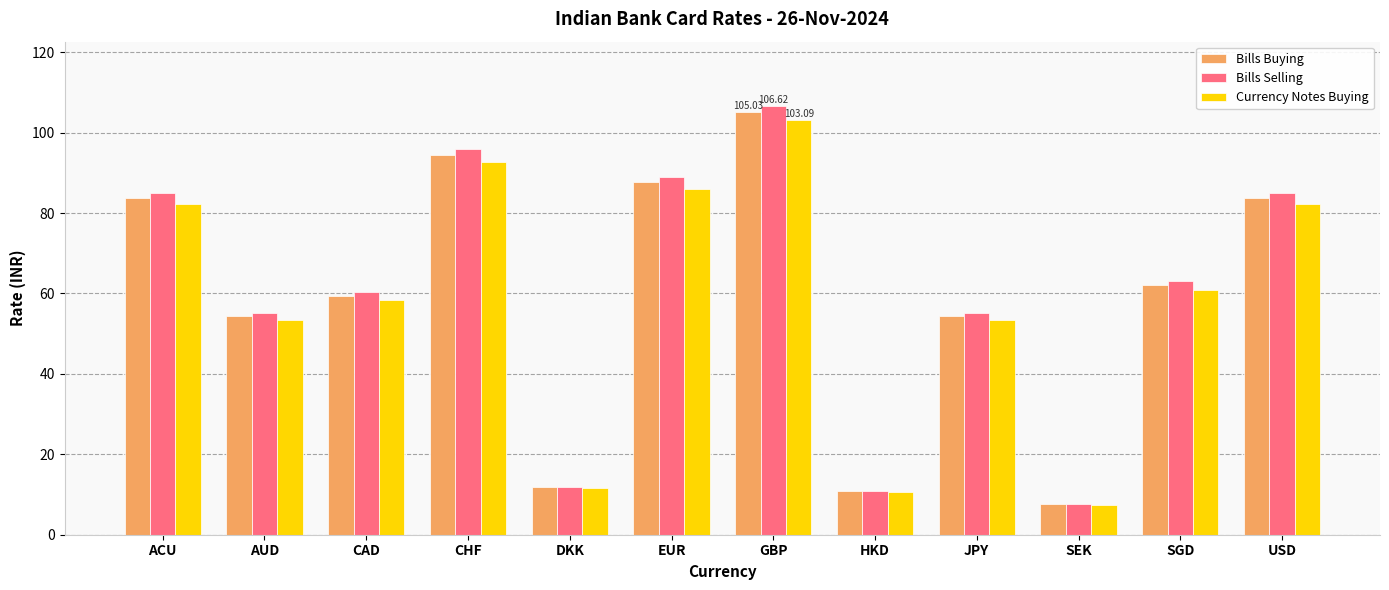

What is the sum of the Bills Buying values at CHF and CAD?

153.7